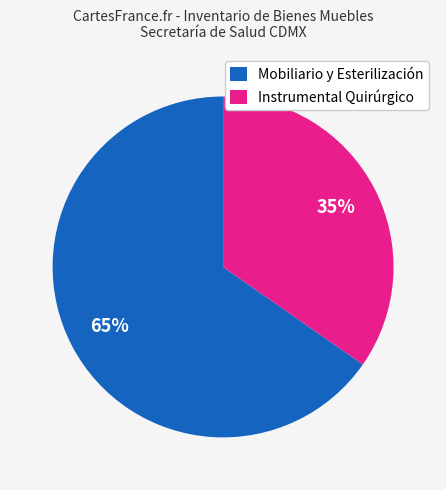

What percentage is the Instrumental Quirúrgico slice, to the nearest percent?

35%